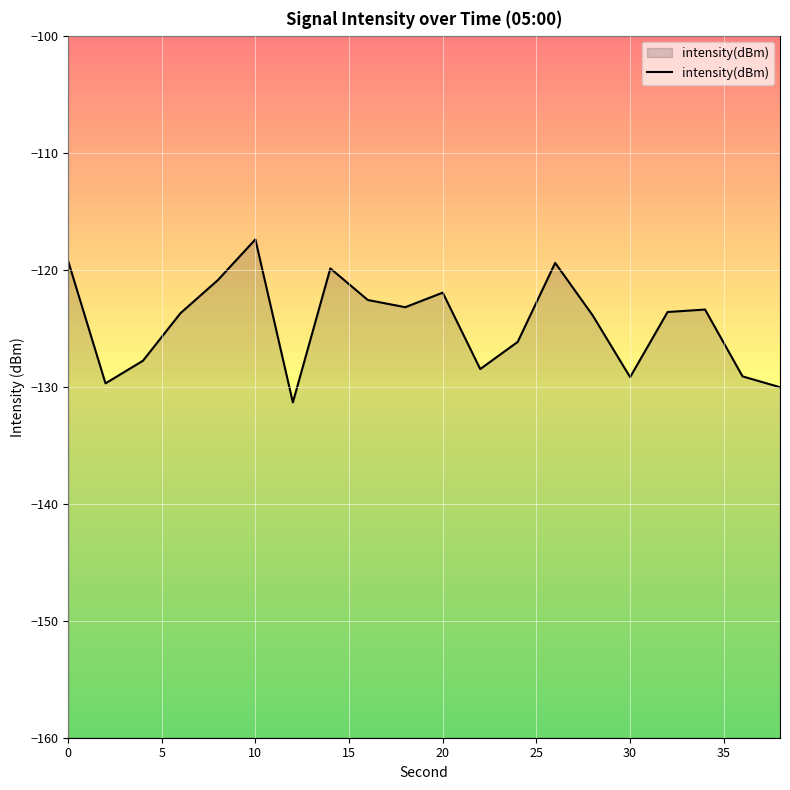

The intensity(dBm) series shows -51.0 at 20. True or false?

False